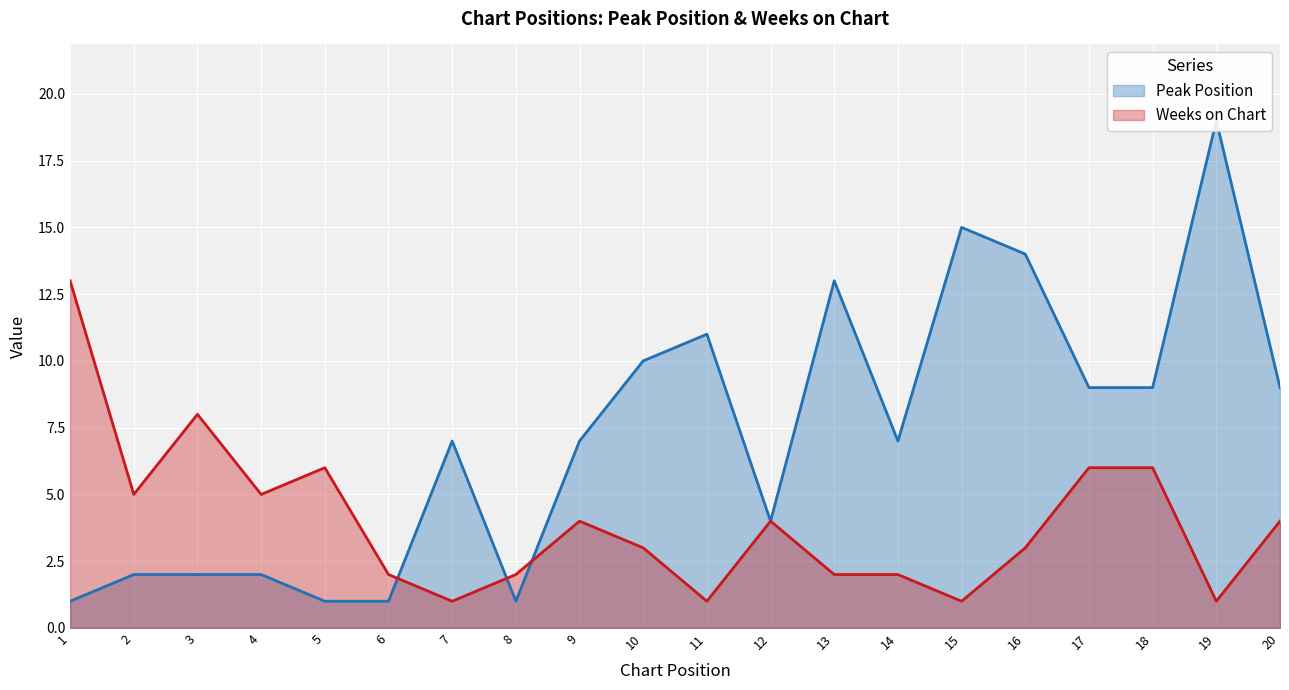

Reading right to left, transcribe all the data shown in this chart.

Peak Position: 20=9	19=19	18=9	17=9	16=14	15=15	14=7	13=13	12=4	11=11	10=10	9=7	8=1	7=7	6=1	5=1	4=2	3=2	2=2	1=1
Weeks on Chart: 20=4	19=1	18=6	17=6	16=3	15=1	14=2	13=2	12=4	11=1	10=3	9=4	8=2	7=1	6=2	5=6	4=5	3=8	2=5	1=13